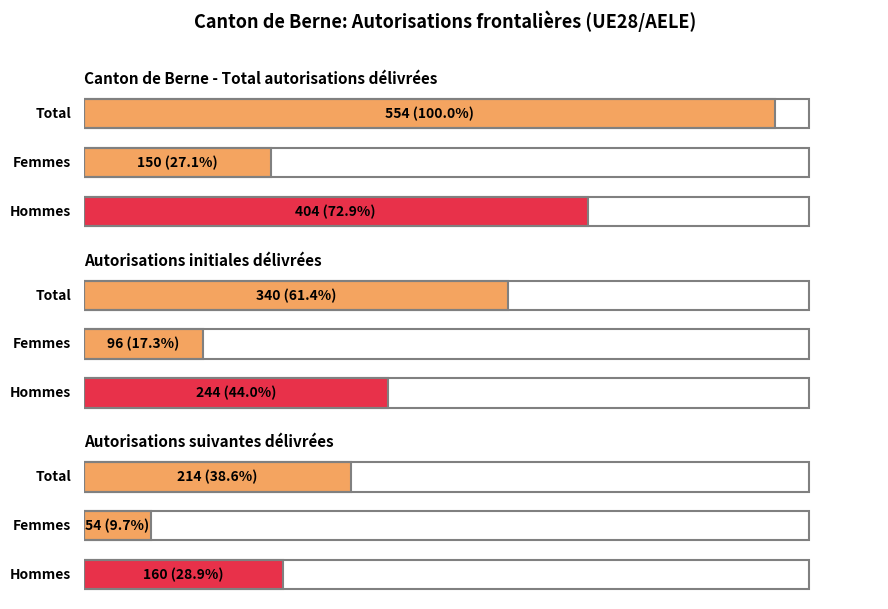

What is the difference between the Femmes values at Total autorisations and Autorisations initiales?

54